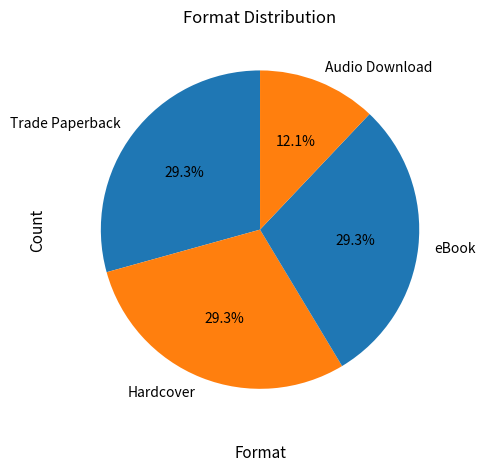

Is there any slice that represents more than half of the pie?

No